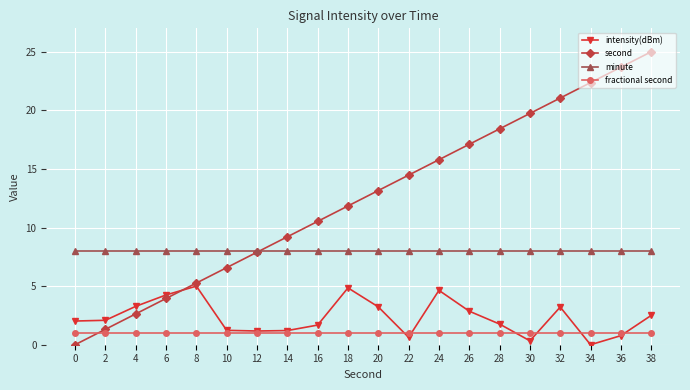

What is the greatest value displayed?

25.0